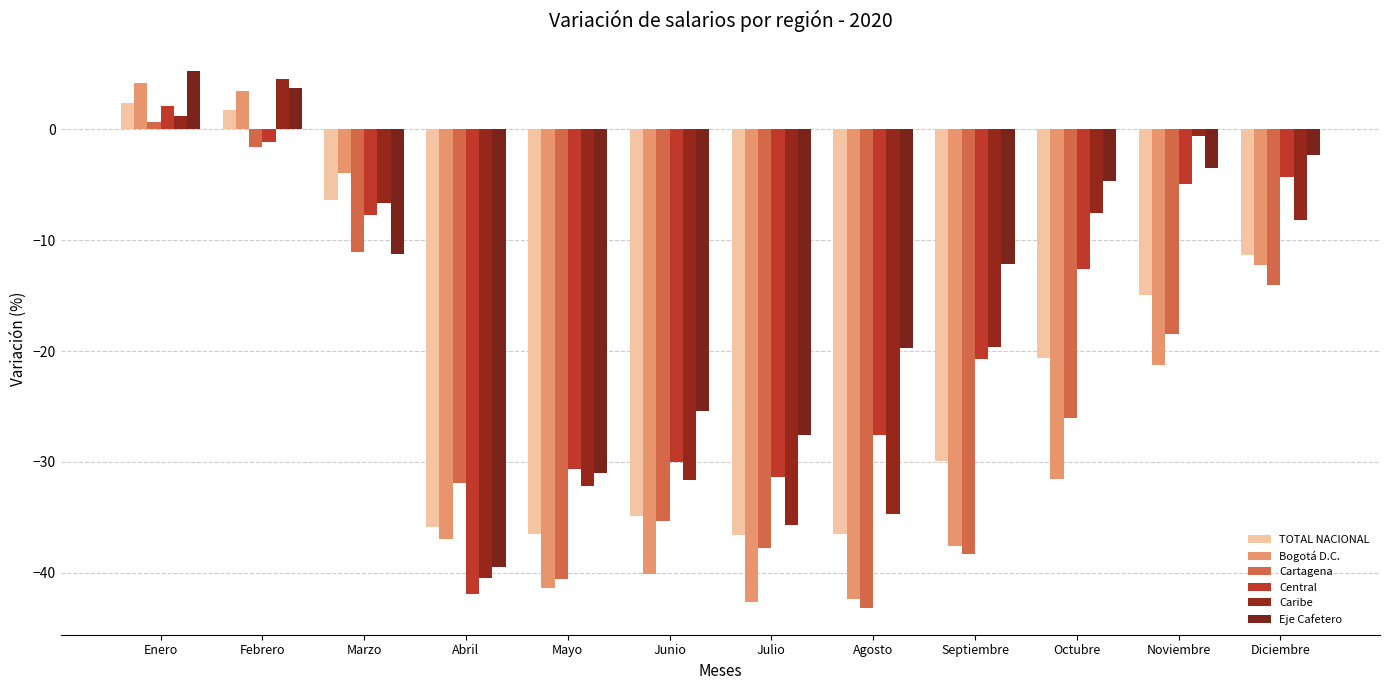

True or false: TOTAL NACIONAL has a value of -18.6 at Septiembre.

False